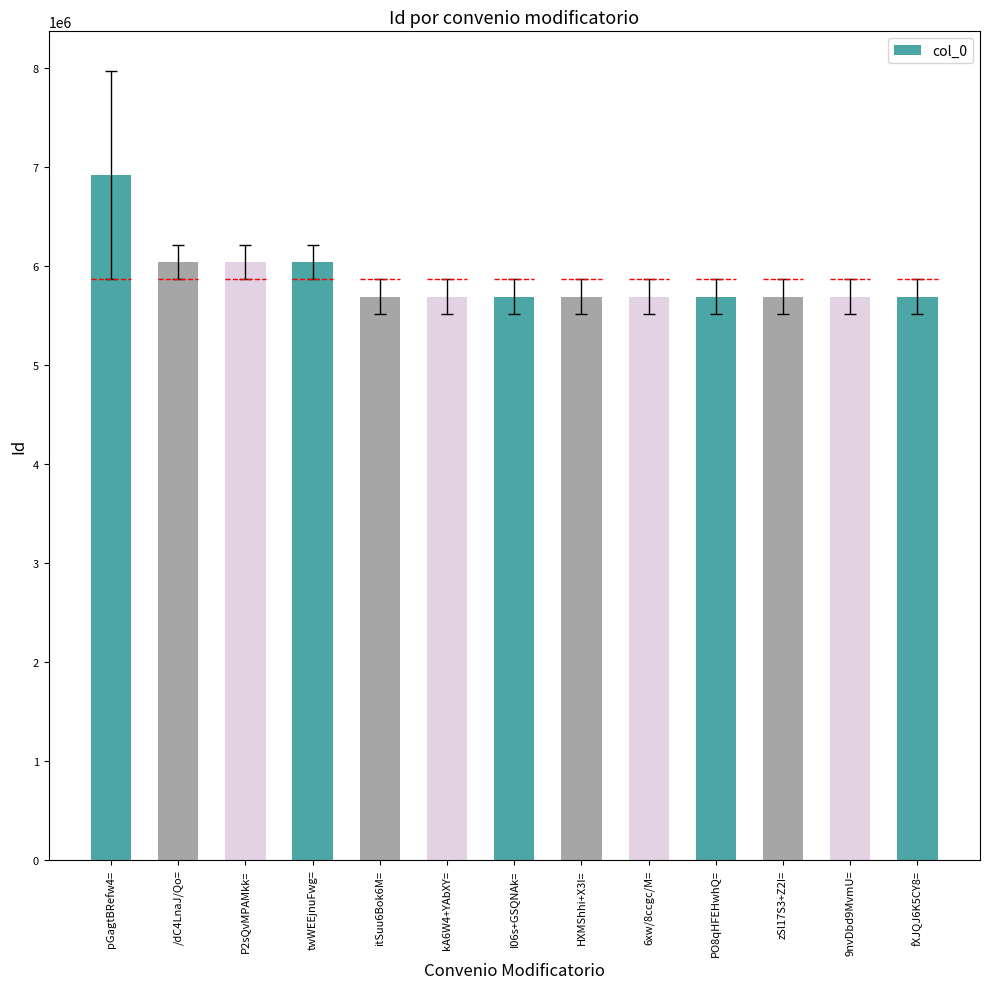

What is the label of the 1st bar from the right?

fXJQJ6K5CY8=